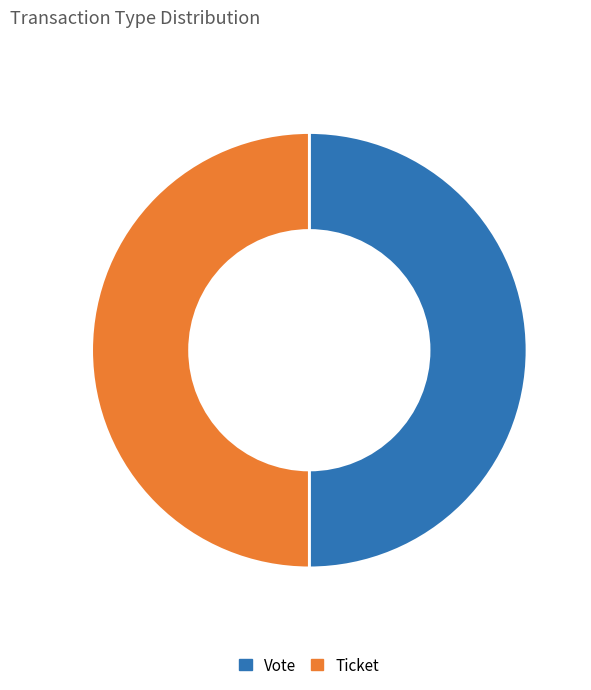

Is the sum of Vote and Ticket greater than half?

Yes